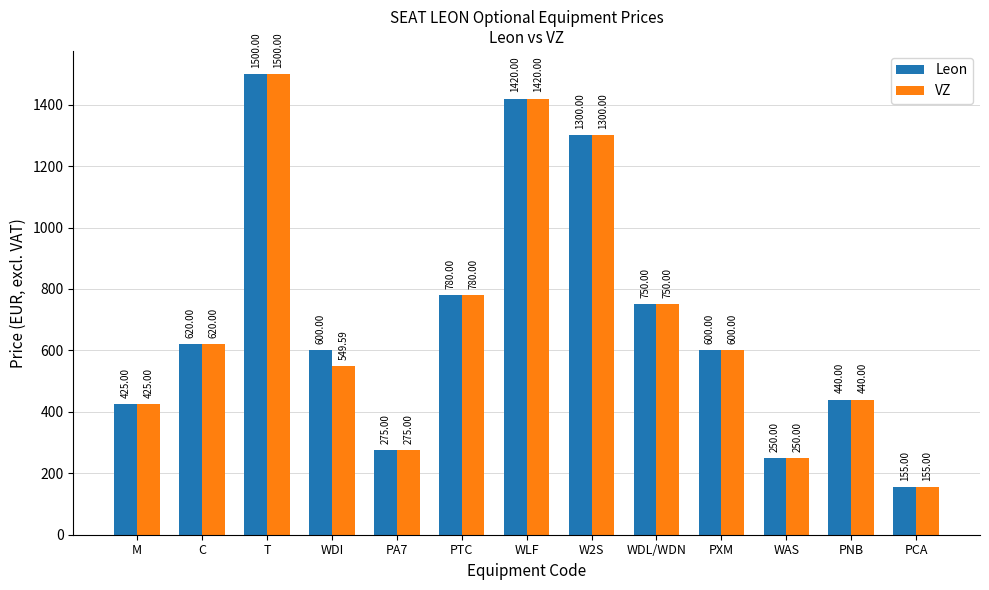

At which label is Leon closest to 827?

PTC